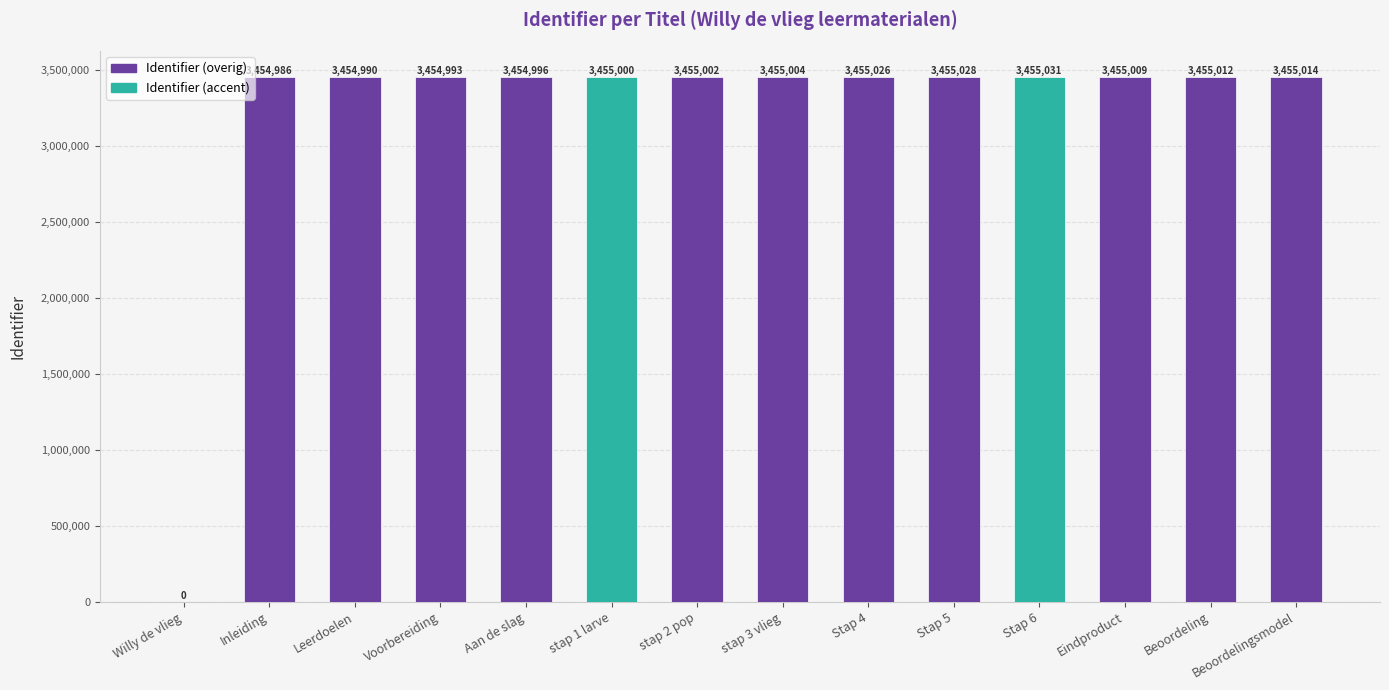

How many categories are shown in the chart?

14